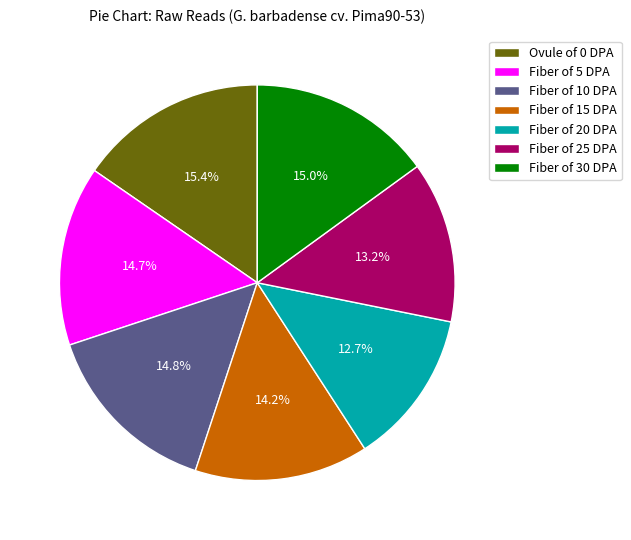

What percentage is NOT represented by Fiber of 20 DPA?

87.3%